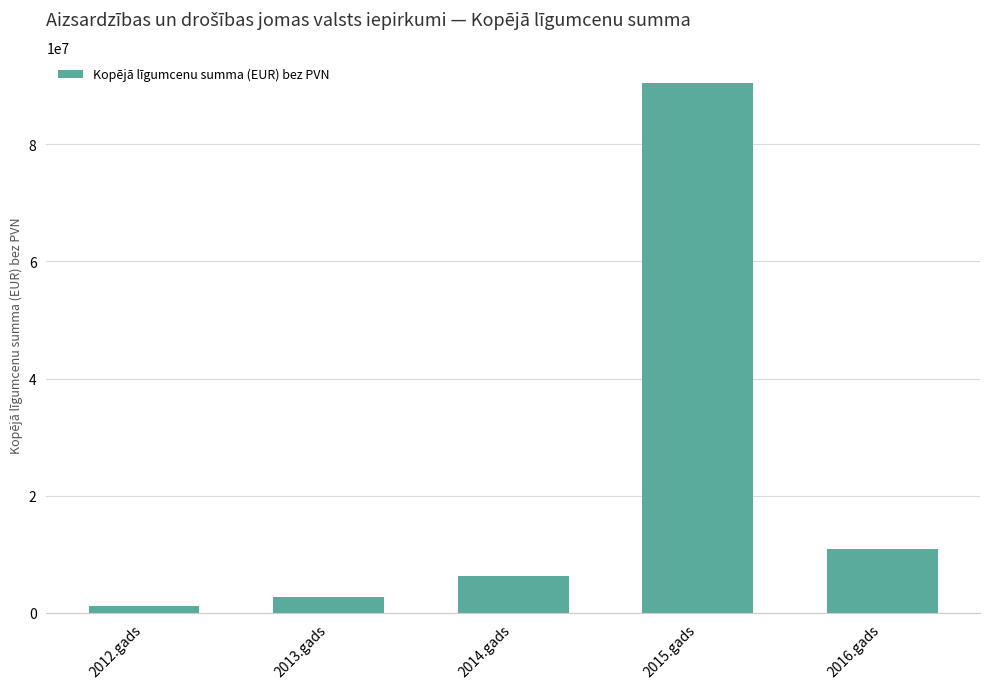

Does the chart contain any negative values?

No